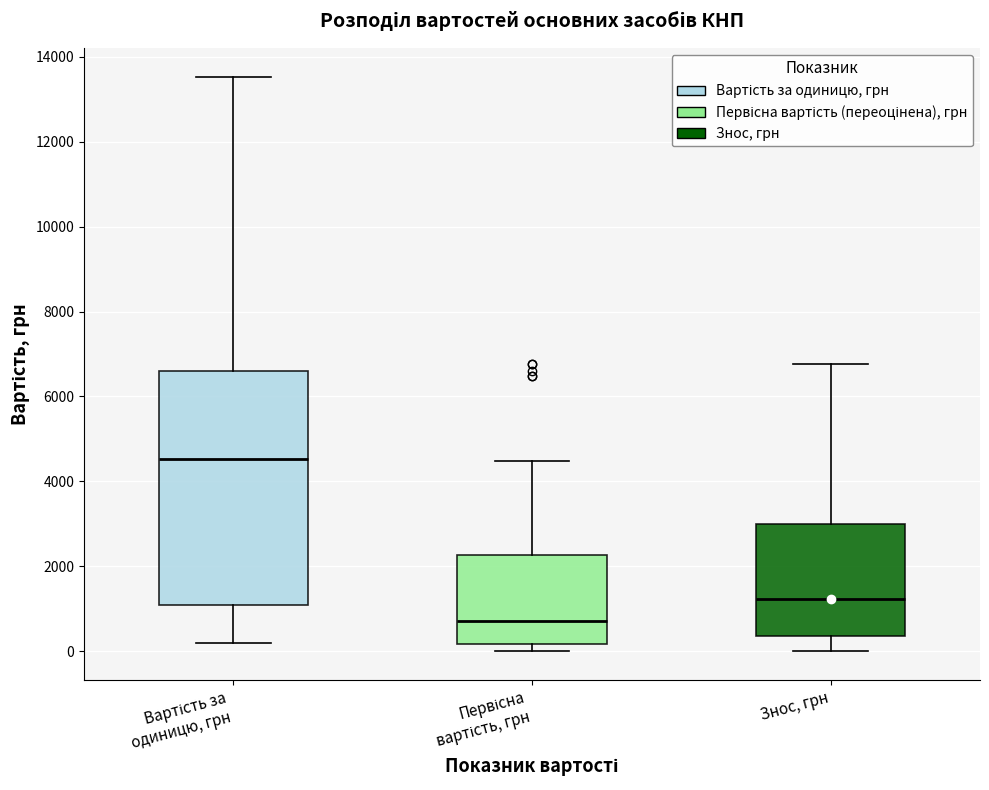

Where is the upper edge of the box for Вартість за одиницю, грн on the y-axis? The values are not printed on the chart, so give them approximately, as read against the axis.

6600